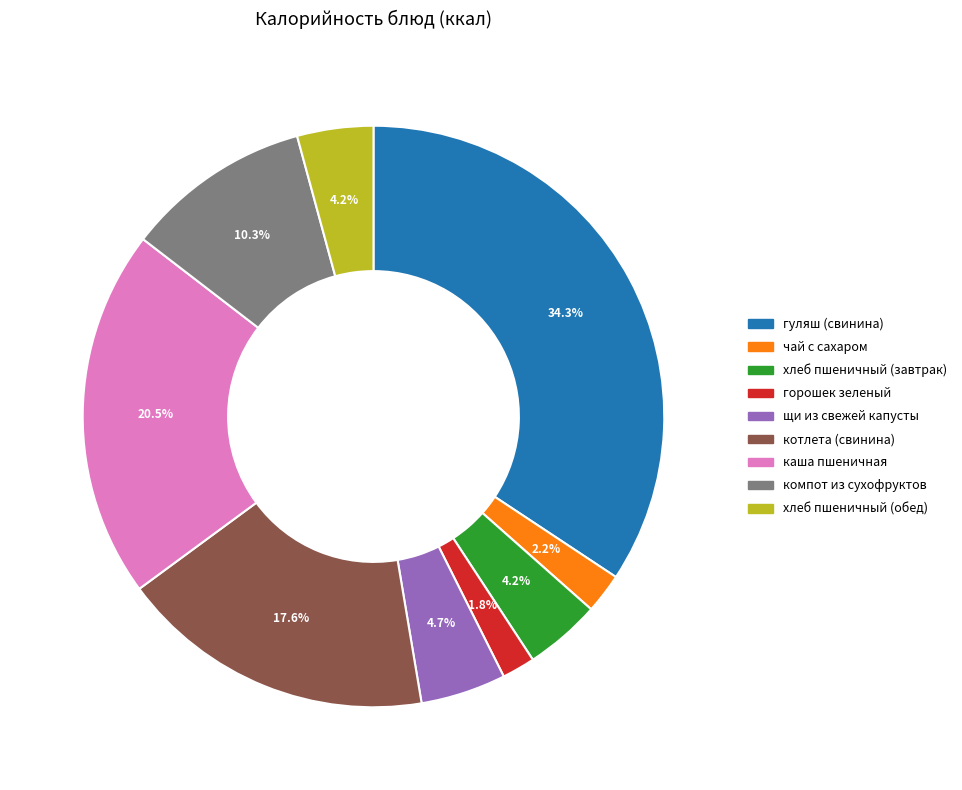

Is the sum of компот из сухофруктов and щи из свежей капусты greater than half?

No